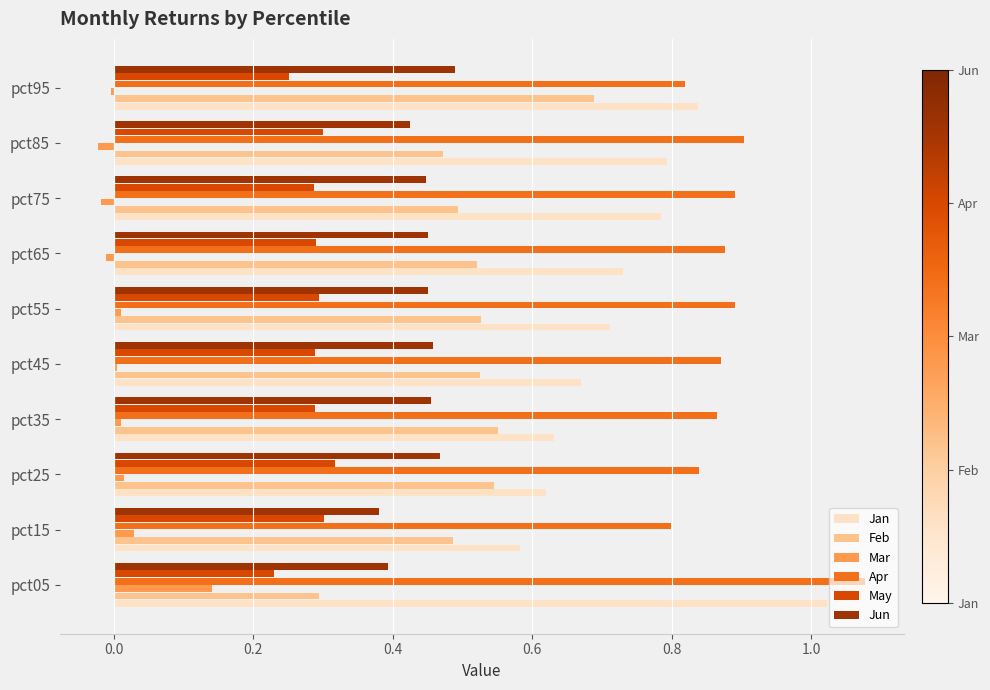

The Mar series shows -0.0 at pct95. True or false?

True